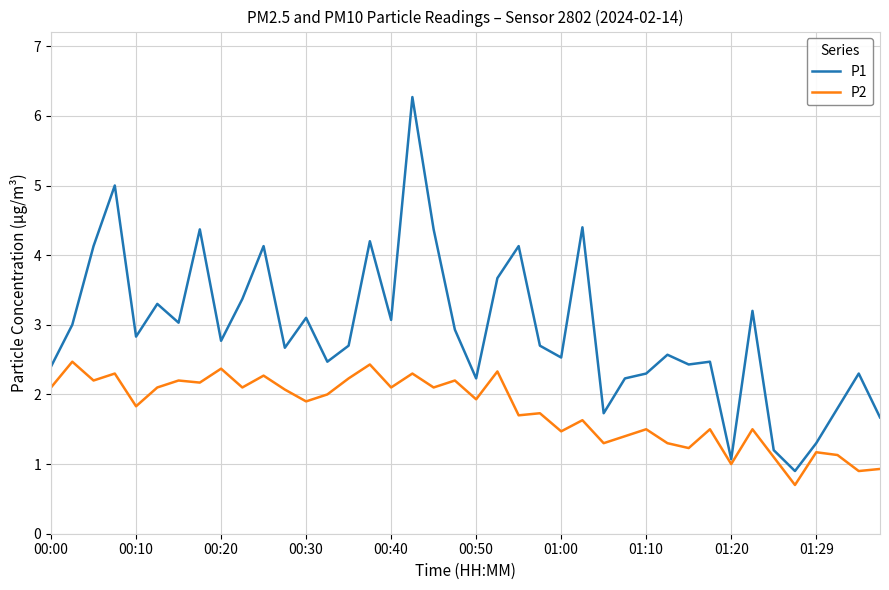

List the series in order of their peak value, lowest first.

P2, P1